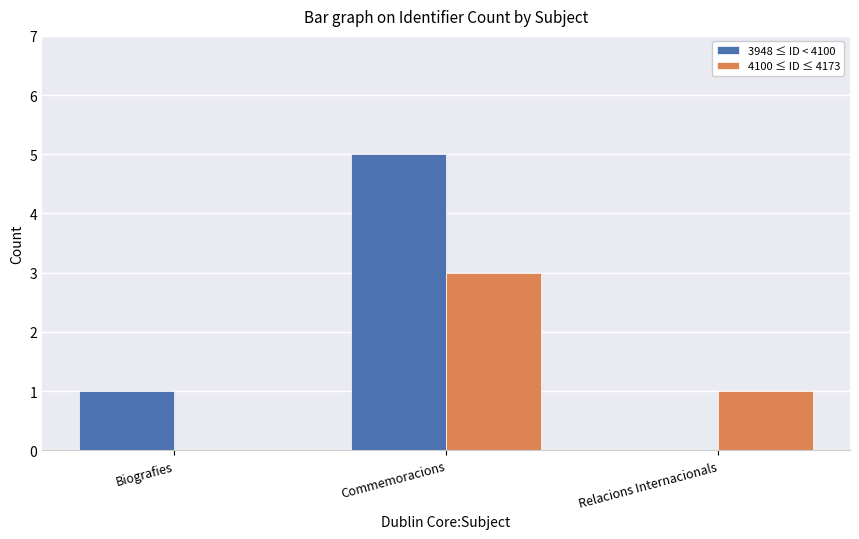

Count the number of categories in the chart.

3